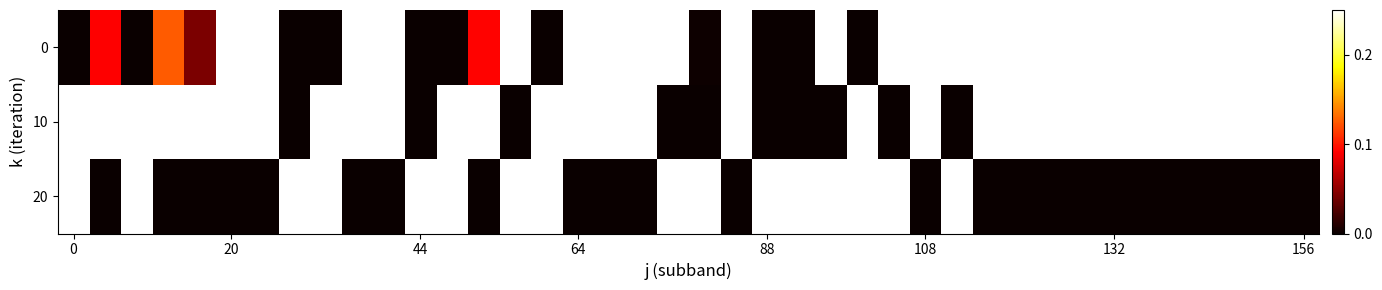

Count the number of categories in the chart.

40